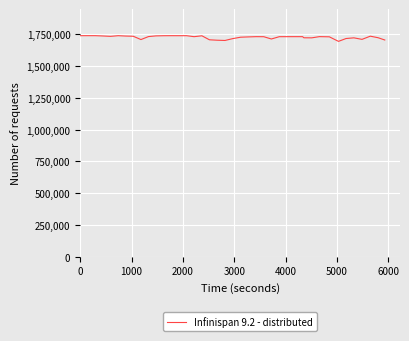

How many lines are shown in the chart?

1